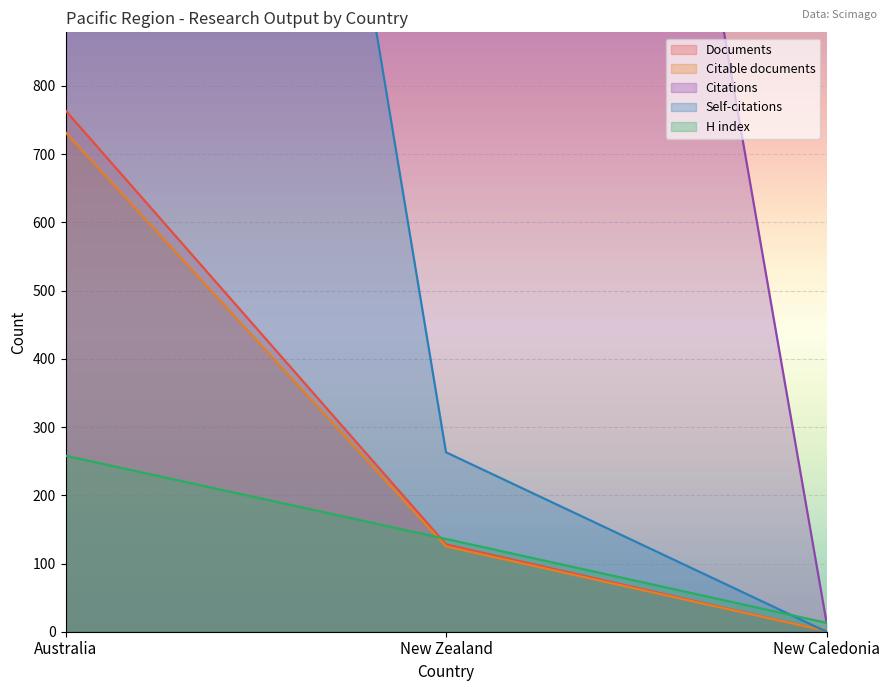

Rank the series by their maximum value, from lowest to highest.

H index, Citable documents, Documents, Self-citations, Citations